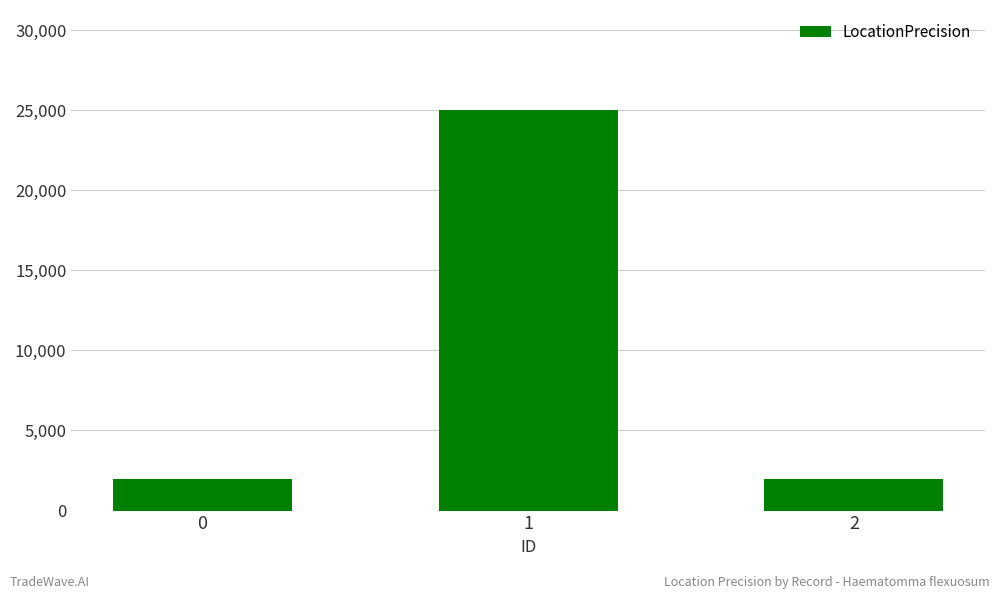

Is it true that the value at 0 is 3131?

False